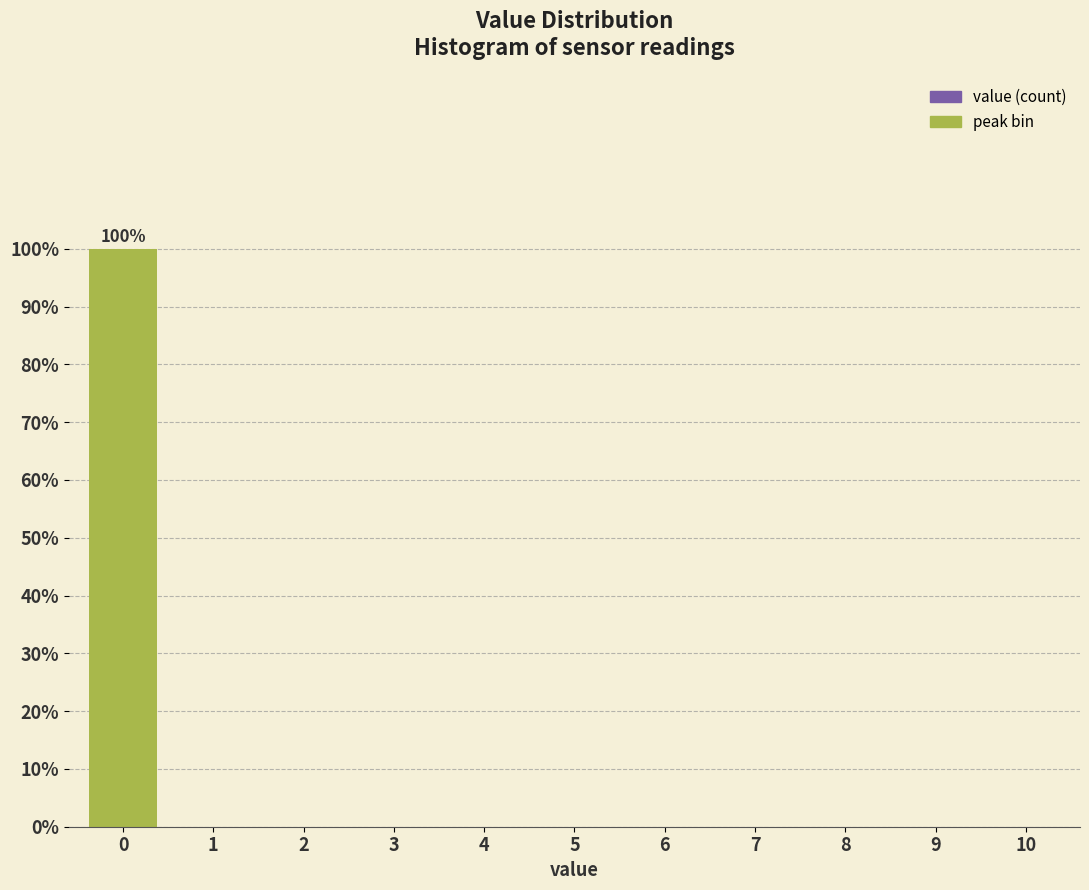

Reading right to left, list all the values displayed in this chart.

10=0	9=0	8=0	7=0	6=0	5=0	4=0	3=0	2=0	1=0	0=100